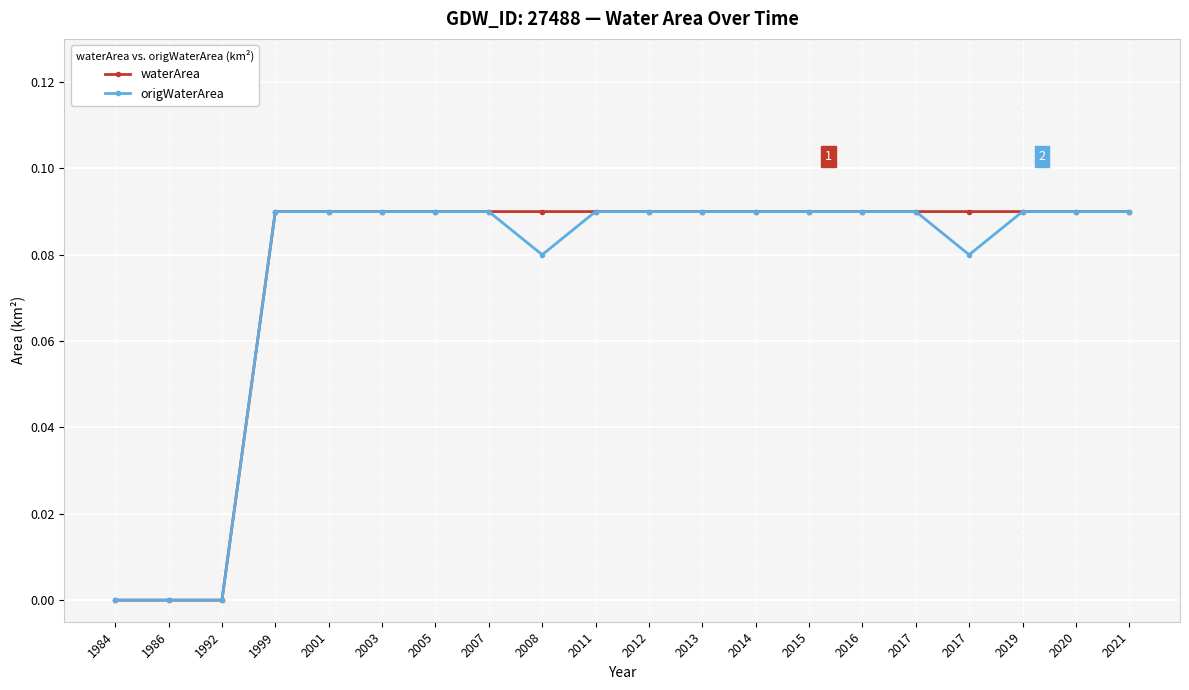

Between 2013 and 2019, which series saw the biggest shift?

waterArea